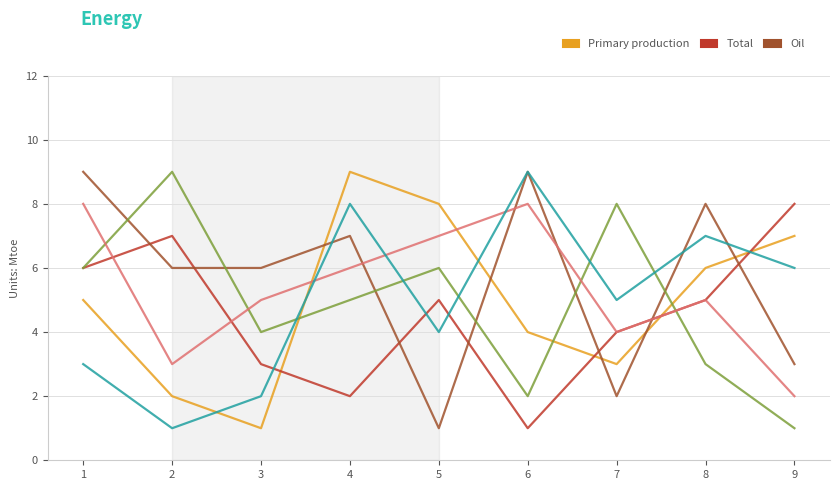

What is the greatest value displayed?

9